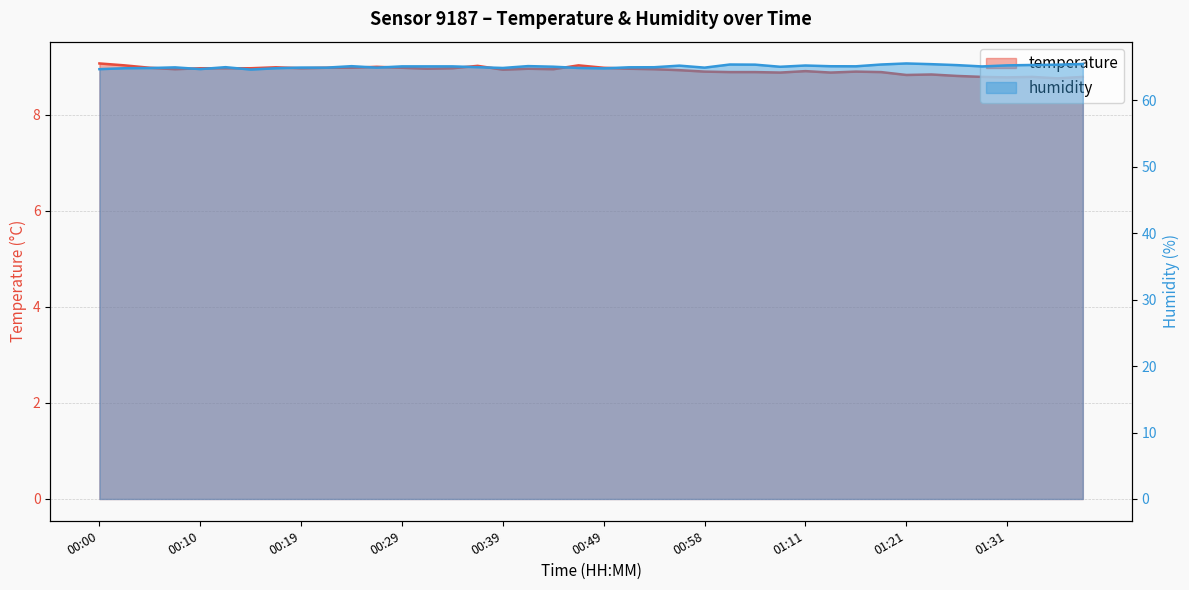

True or false: temperature and humidity cross at least once.

False